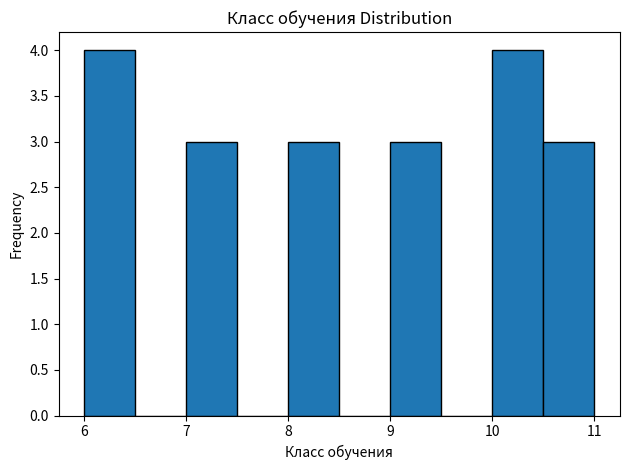

Reading left to right, list every bar in this chart as the range it spans on the x-axis followed by its height. The values are not printed on the chart, so give them approximately, as read against the axis.

6.0 to 6.5: 4
6.5 to 7.0: 0
7.0 to 7.5: 3
7.5 to 8.0: 0
8.0 to 8.5: 3
8.5 to 9.0: 0
9.0 to 9.5: 3
9.5 to 10.0: 0
10.0 to 10.5: 4
10.5 to 11.0: 3